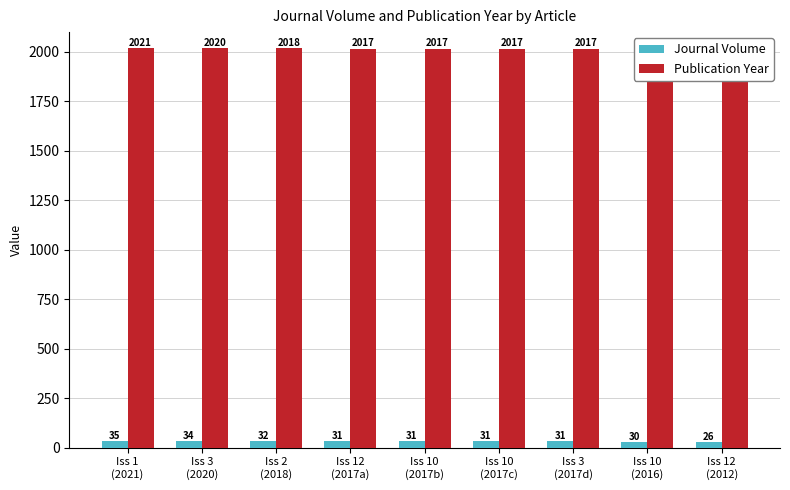

Reading right to left, what are all the values shown in this chart?

Journal Volume: Iss 12
(2012)=26	Iss 10
(2016)=30	Iss 3
(2017d)=31	Iss 10
(2017c)=31	Iss 10
(2017b)=31	Iss 12
(2017a)=31	Iss 2
(2018)=32	Iss 3
(2020)=34	Iss 1
(2021)=35
Publication Year: Iss 12
(2012)=2012	Iss 10
(2016)=2016	Iss 3
(2017d)=2017	Iss 10
(2017c)=2017	Iss 10
(2017b)=2017	Iss 12
(2017a)=2017	Iss 2
(2018)=2018	Iss 3
(2020)=2020	Iss 1
(2021)=2021